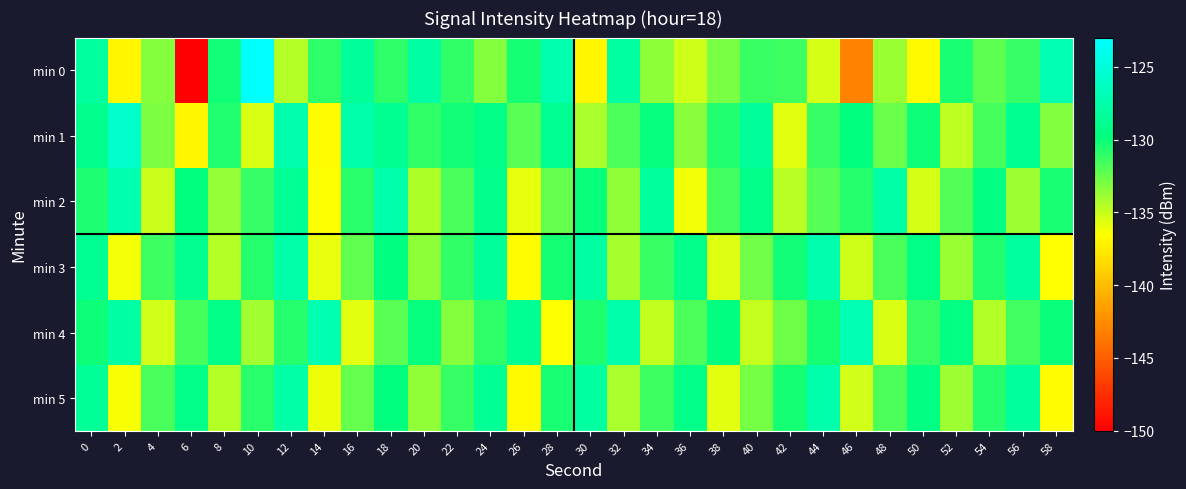

What is the difference between the highest and lowest values at 46?

16.0